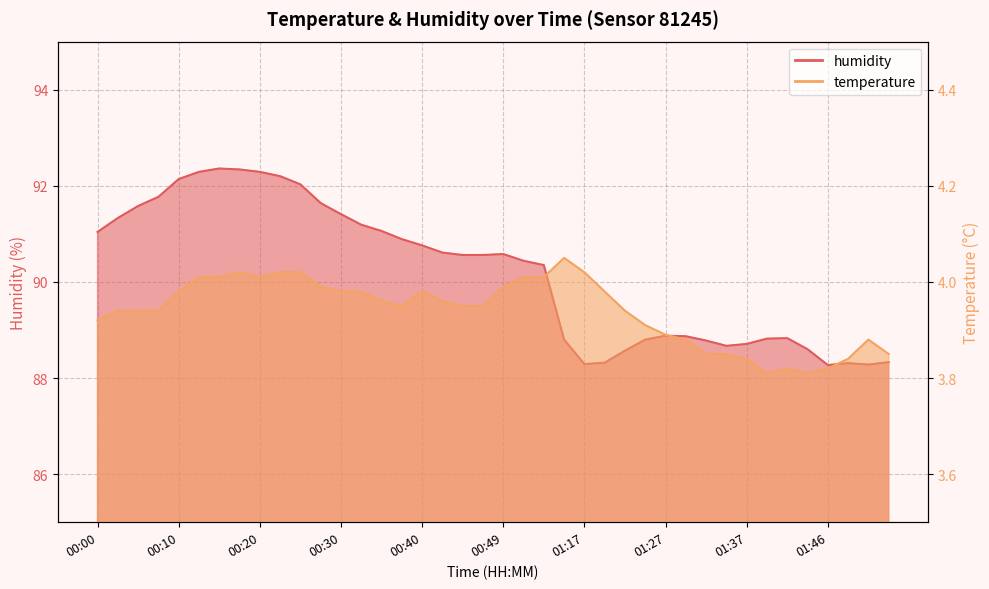

Rank the series by their maximum value, from highest to lowest.

humidity, temperature